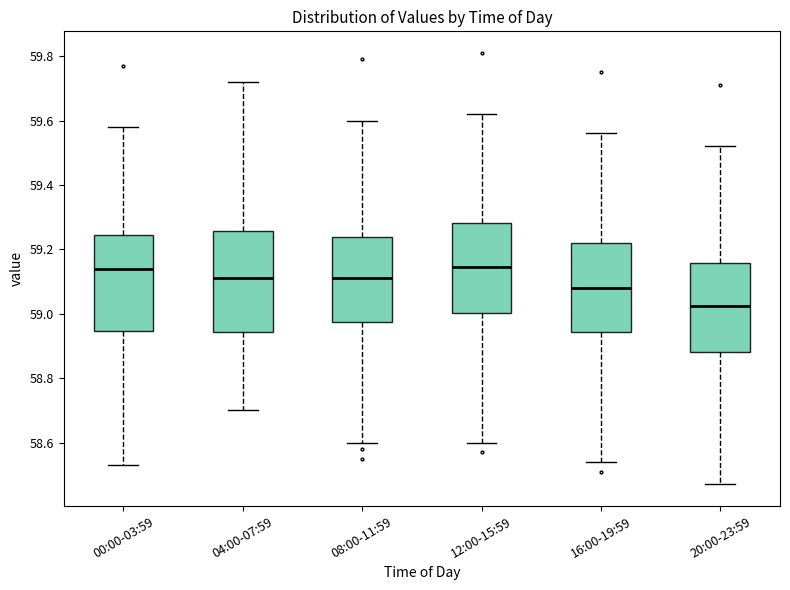

Reading left to right, transcribe this box plot: for each box, give where its median line is, the range the box spans, and where its two whiskers end, as read against the y-axis. The values are not printed on the chart, so give them approximately, as read against the axis.

00:00-03:59: median 59.14, box 58.94 to 59.24, whiskers 58.54 to 59.58
04:00-07:59: median 59.12, box 58.94 to 59.26, whiskers 58.70 to 59.72
08:00-11:59: median 59.12, box 58.98 to 59.24, whiskers 58.60 to 59.60
12:00-15:59: median 59.14, box 59.00 to 59.28, whiskers 58.60 to 59.62
16:00-19:59: median 59.08, box 58.94 to 59.22, whiskers 58.54 to 59.56
20:00-23:59: median 59.02, box 58.88 to 59.16, whiskers 58.48 to 59.52